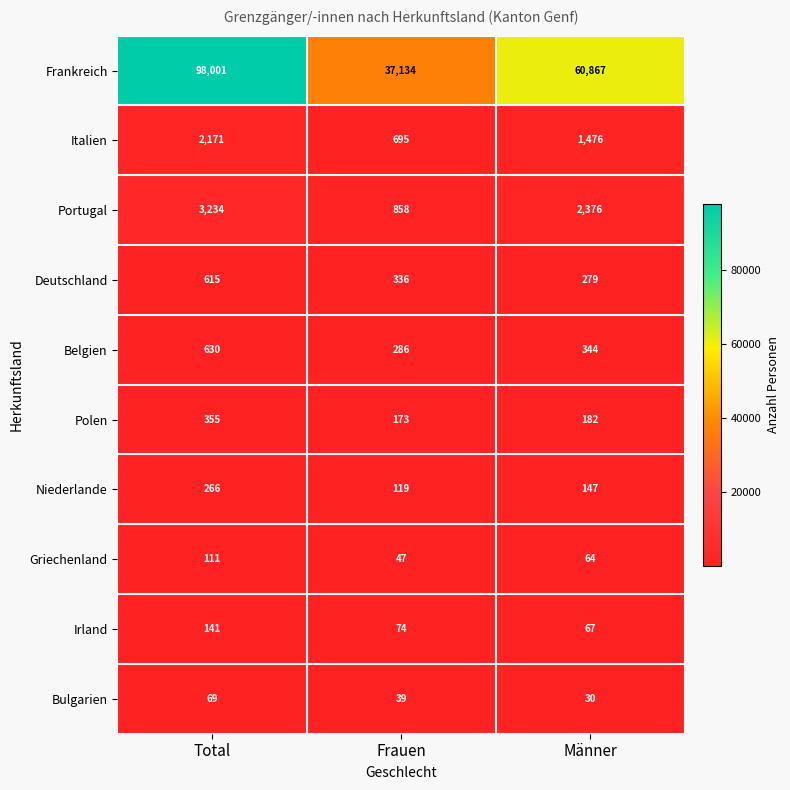

Which category has the lowest value across all series?

Männer